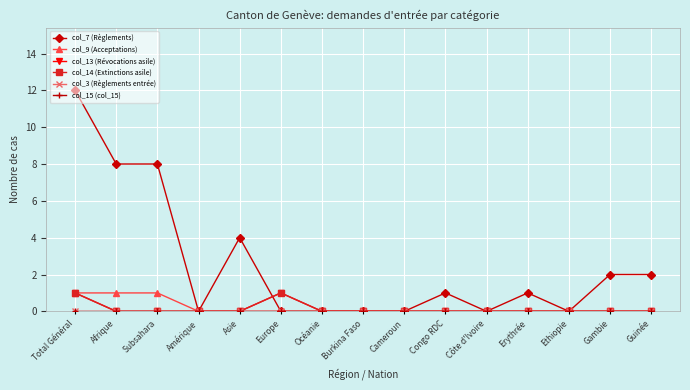

Does the chart display data point markers on the line(s)?

Yes